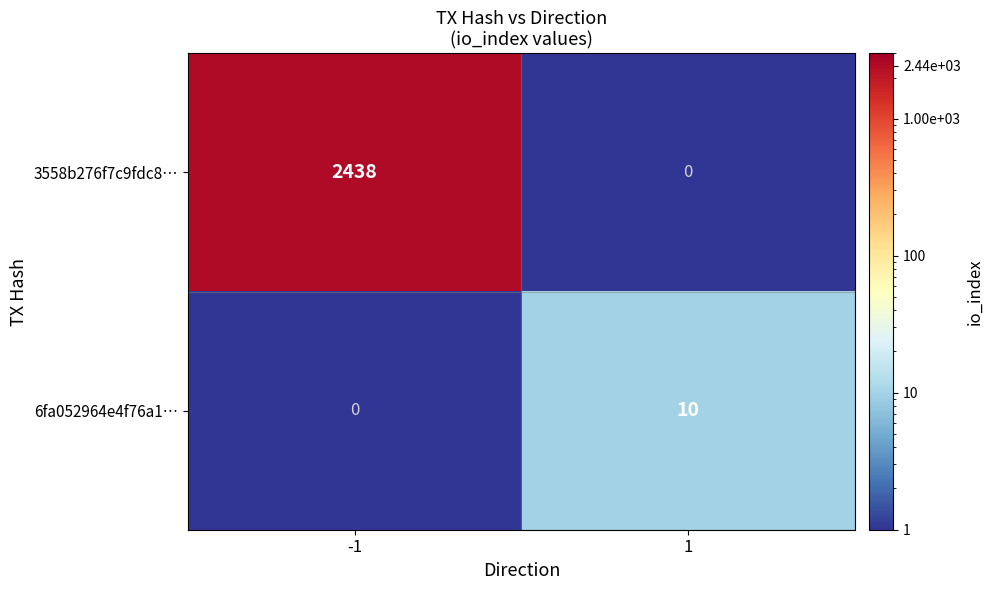

What is the minimum value shown in the chart?

0